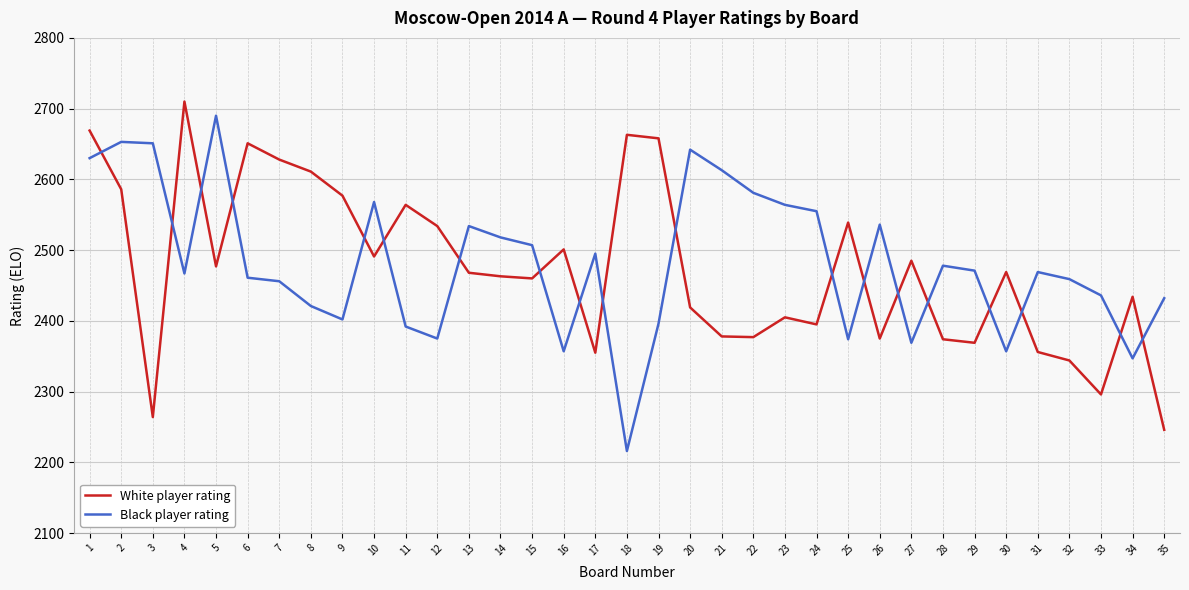

Between 3 and 30, which series saw the biggest shift?

Black player rating